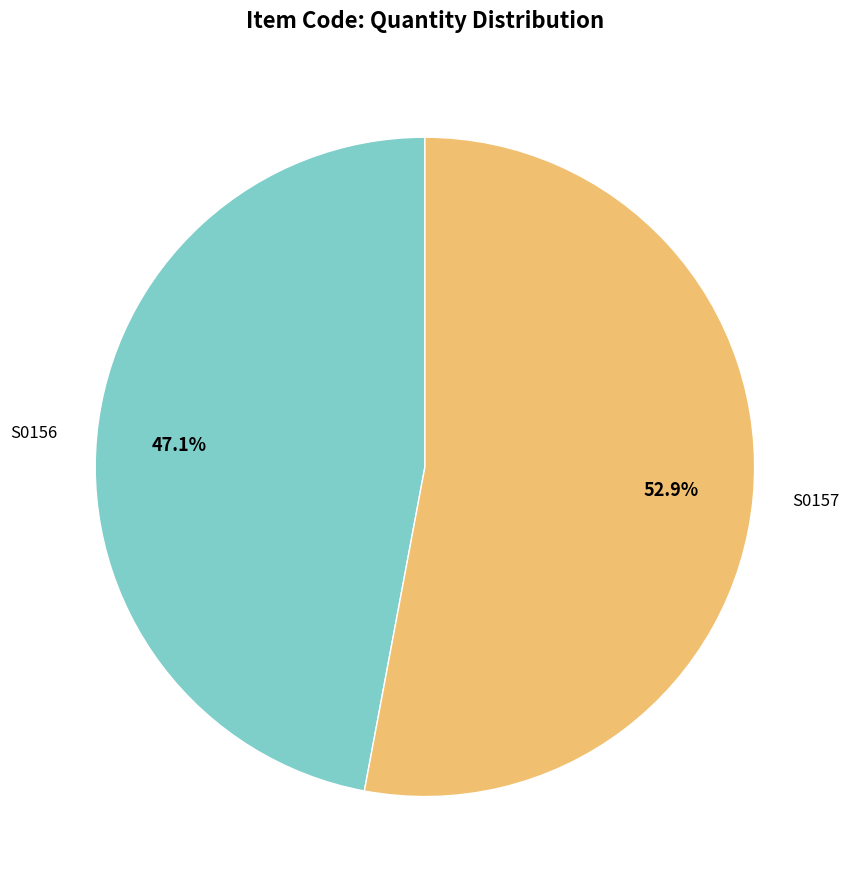

Combined, do S0157 and S0156 account for over 50%?

Yes